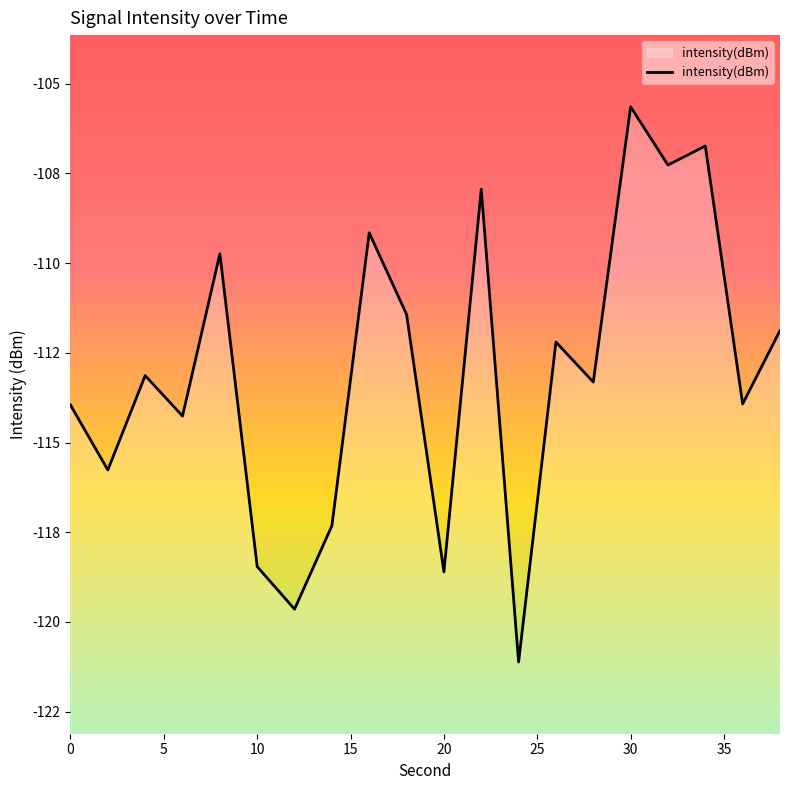

Does the chart display data point markers on the line(s)?

No